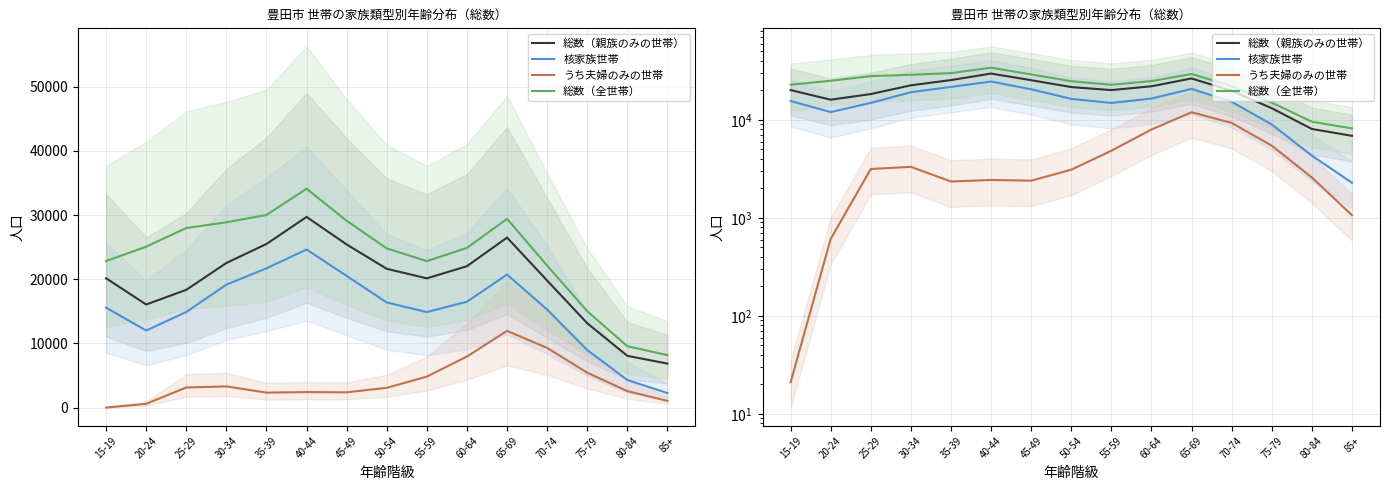

True or false: うち夫婦のみの世帯 has a value of 4528 at 80-84.

False